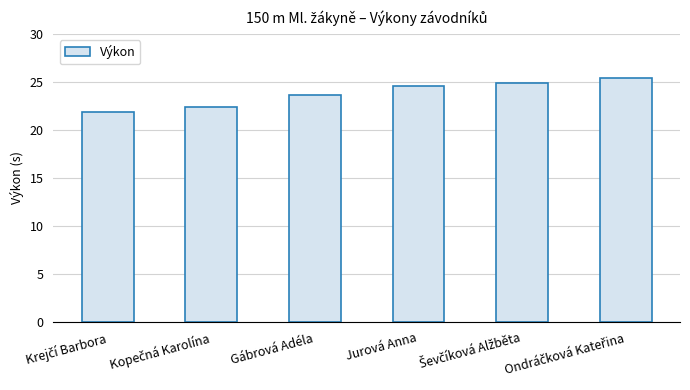

What is the smallest value displayed?

21.9